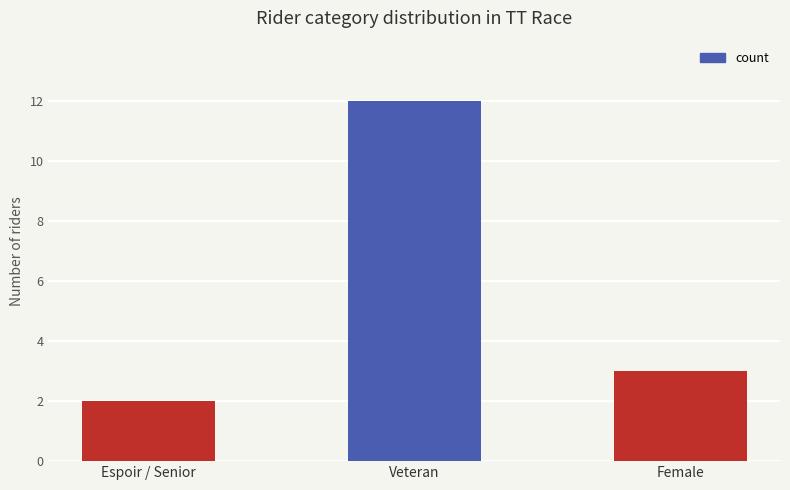

The chart shows a value of 3 at Female. True or false?

True